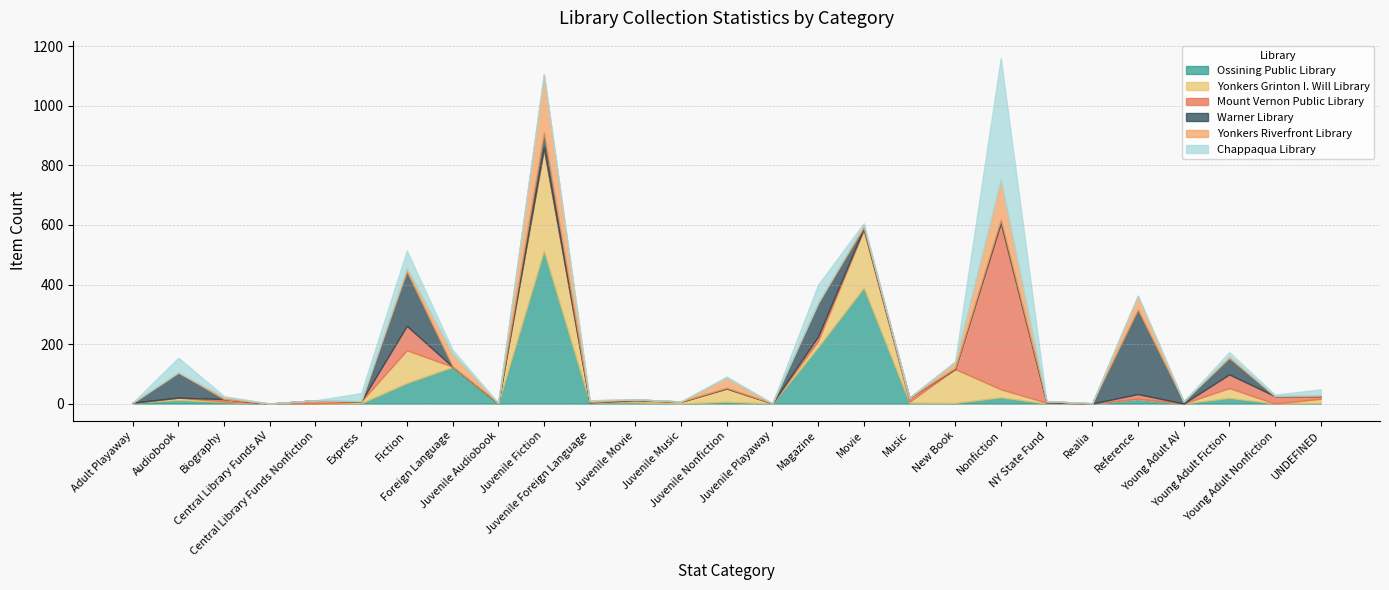

Rank the series at Young Adult AV from lowest to highest value.

Ossining Public Library, Yonkers Grinton I. Will Library, Mount Vernon Public Library, Yonkers Riverfront Library, Chappaqua Library, Warner Library